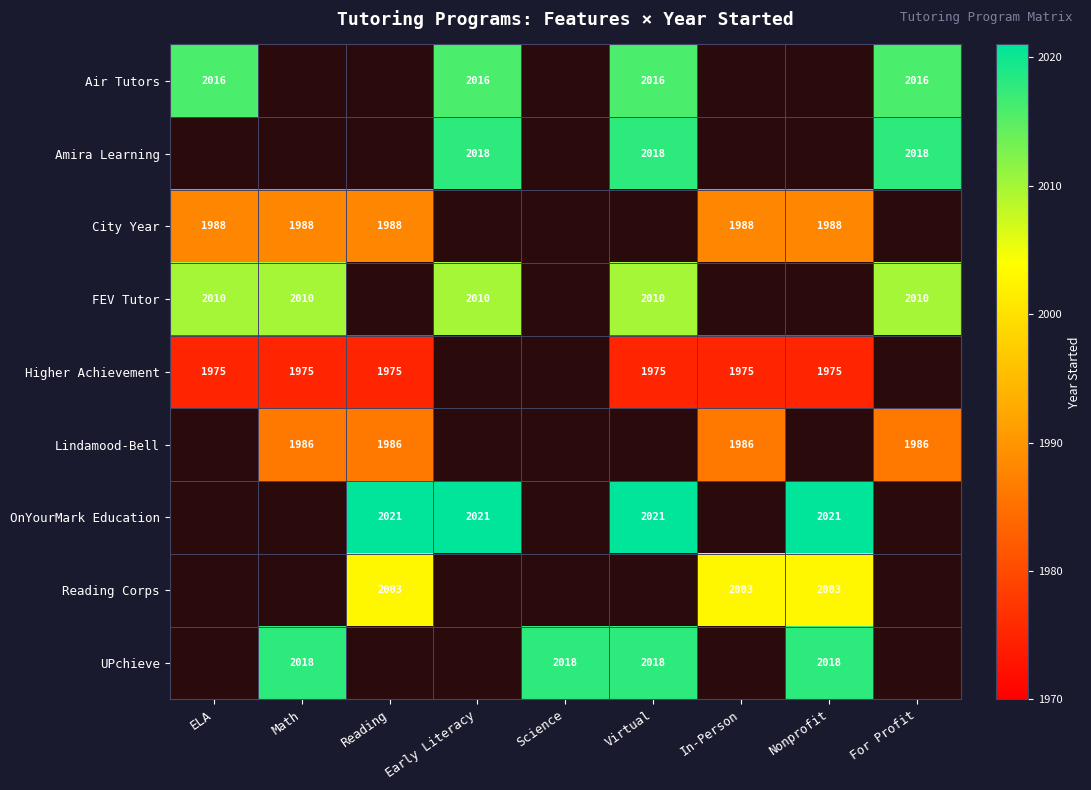

The value of Lindamood-Bell at For Profit is 3205. True or false?

False